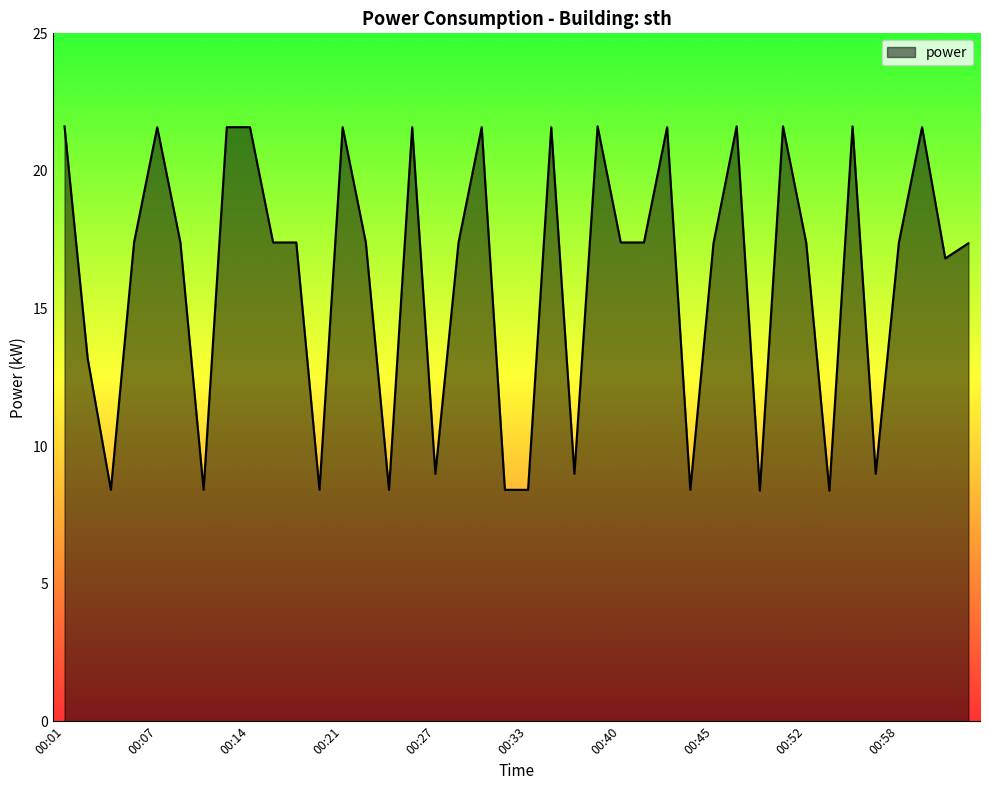

Reading right to left, list all the values displayed in this chart.

17.4	16.8	21.6	17.4	9.0	21.6	8.4	17.4	21.6	8.4	21.6	17.4	8.4	21.6	17.4	17.4	21.6	9.0	21.6	8.4	8.4	21.6	17.4	9.0	21.6	8.4	17.4	21.6	8.4	17.4	17.4	21.6	21.6	8.4	17.4	21.6	17.4	8.4	13.2	21.6